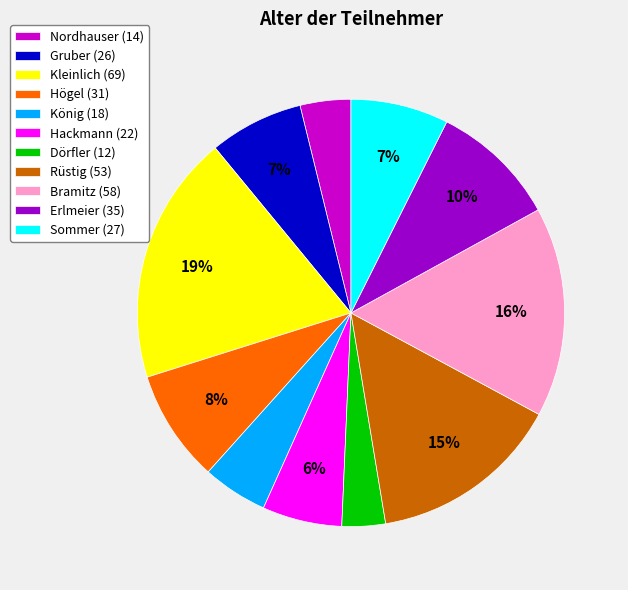

The Bramitz slice represents 16% of the pie. True or false?

True